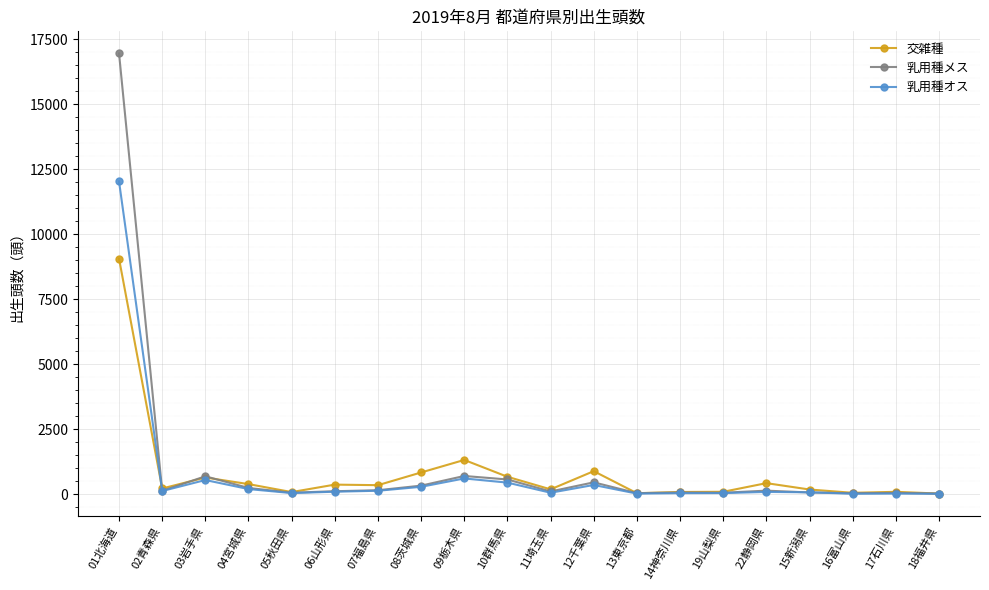

What is the difference between the maximum and minimum values in the 乳用種メス series?

16946